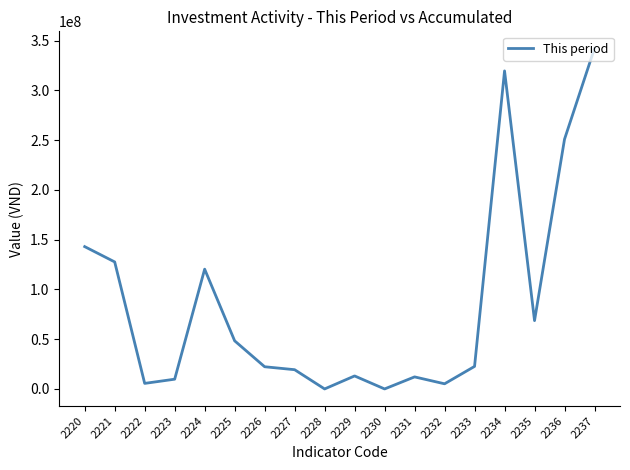

Is it true that the value at 2221 is 127608571?

True